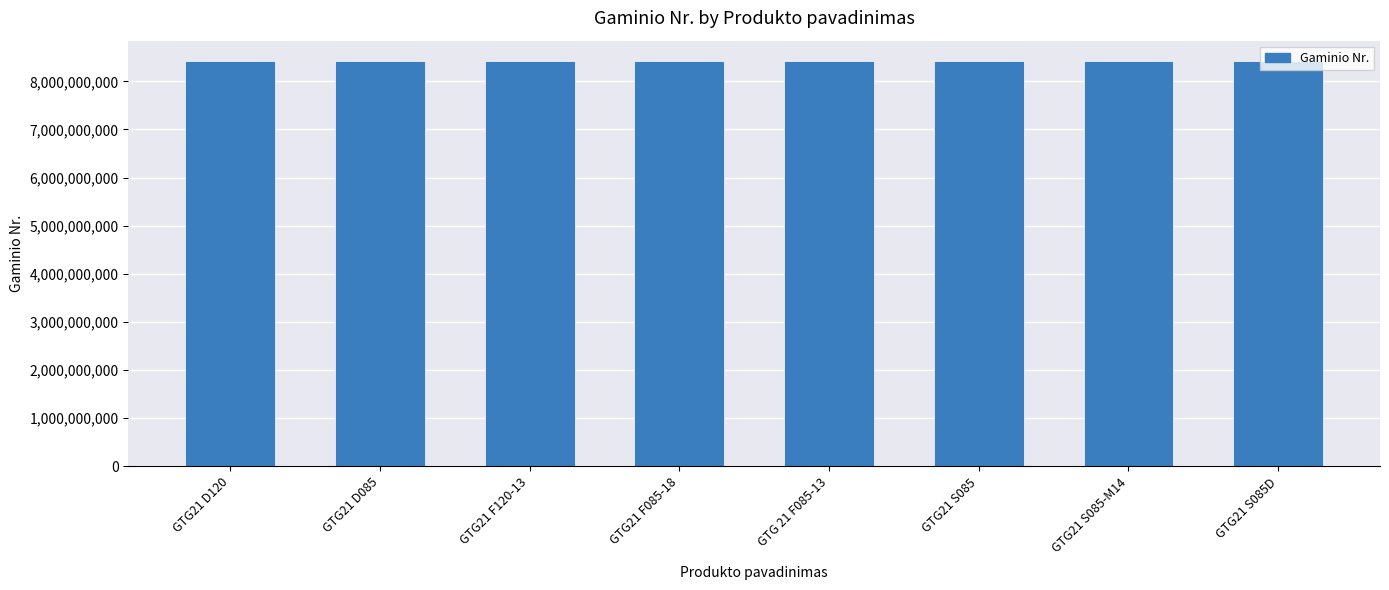

Are the bars horizontal?

No